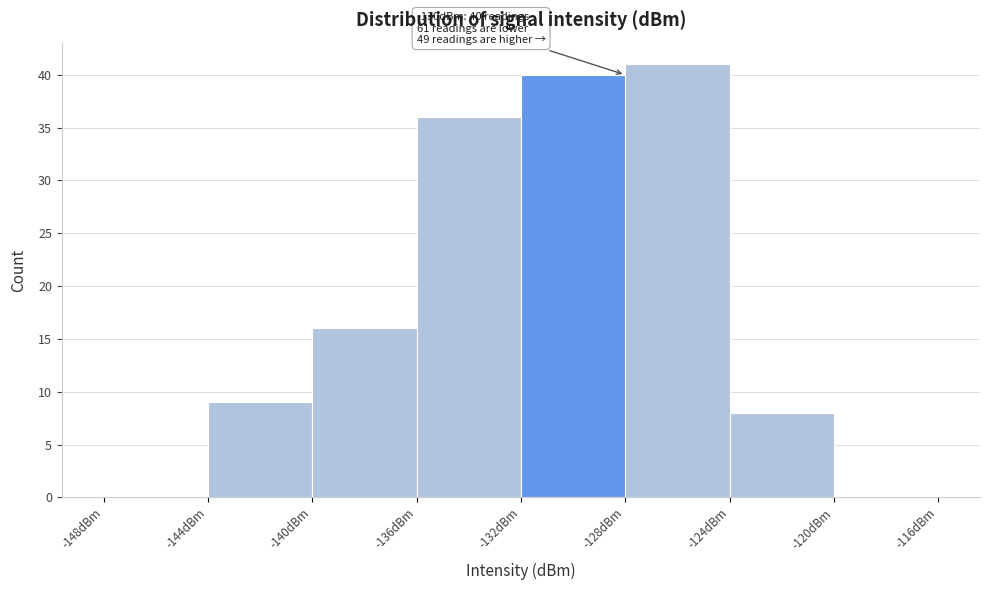

Over which range of the x-axis is the bar tallest?

-128 to -124